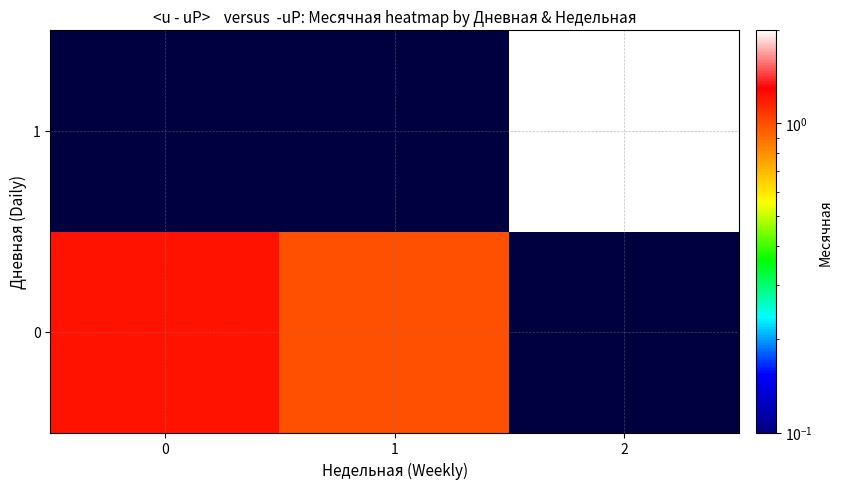

Between 1 and 2, which series saw the biggest shift?

1